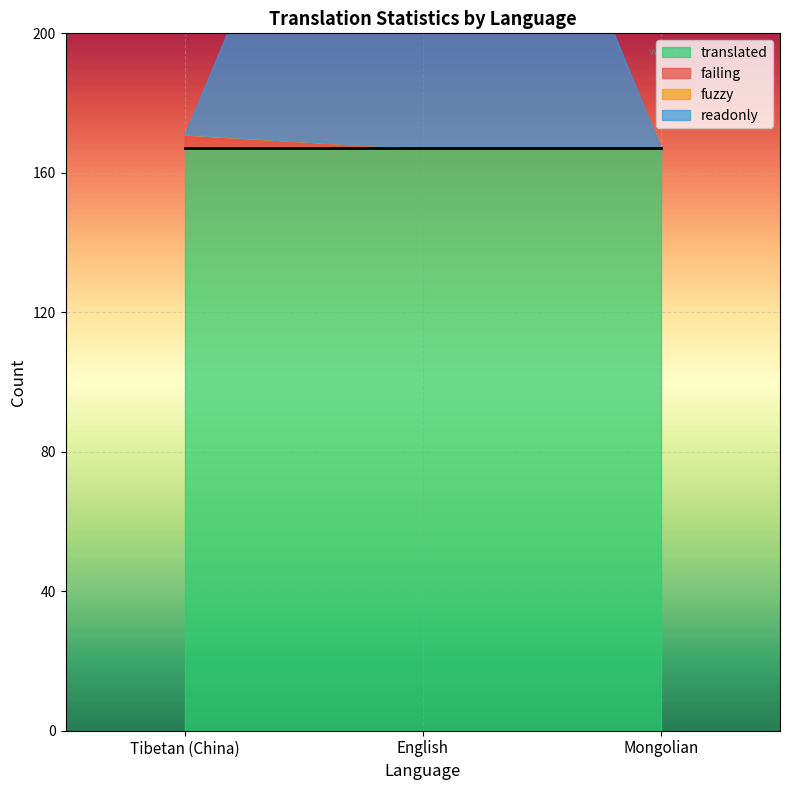

Rank the series at Mongolian from lowest to highest value.

failing, fuzzy, readonly, translated